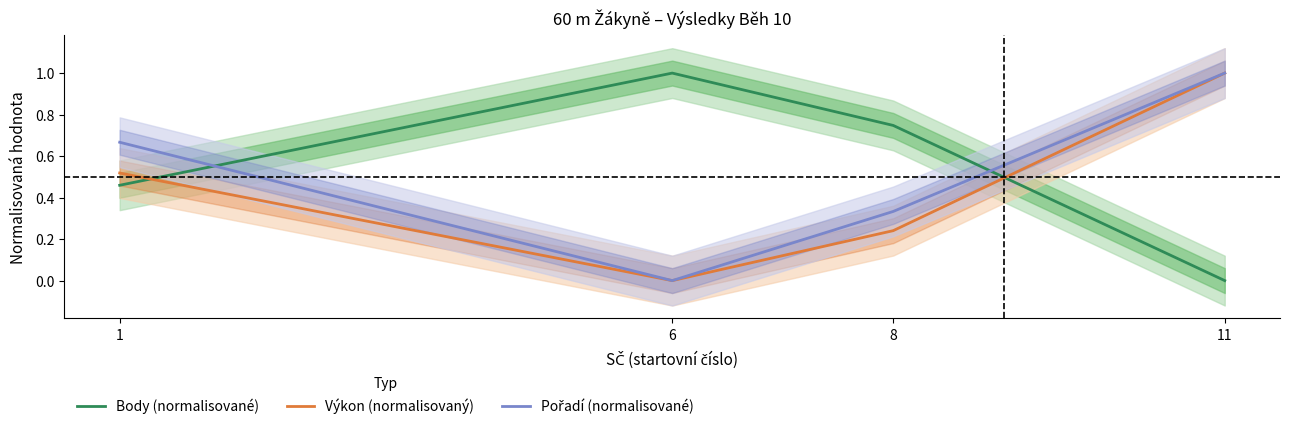

What is the average value of the Body (normalisované) series?

0.6